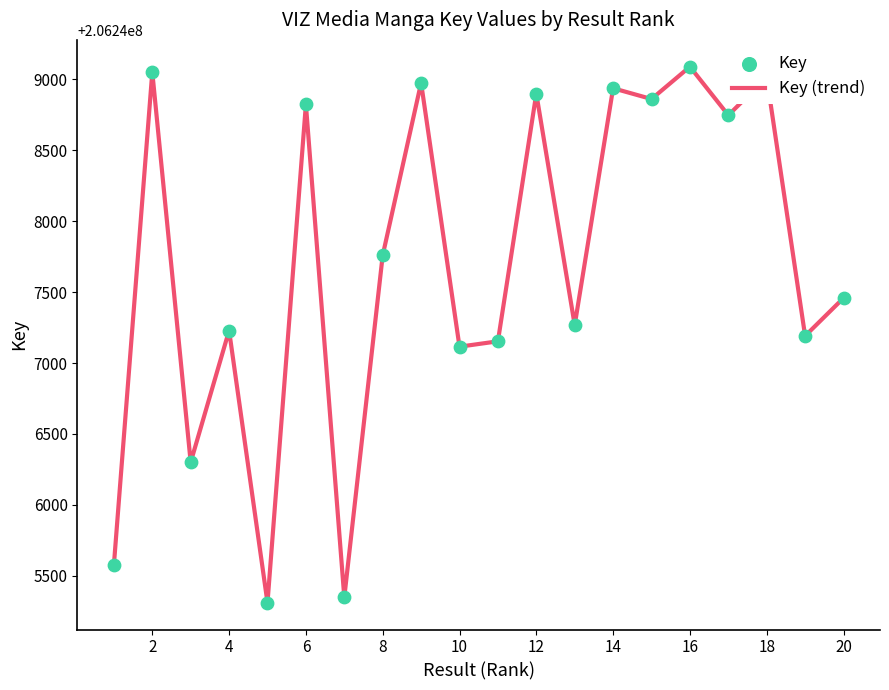

What is the difference between the maximum and minimum values?

3779